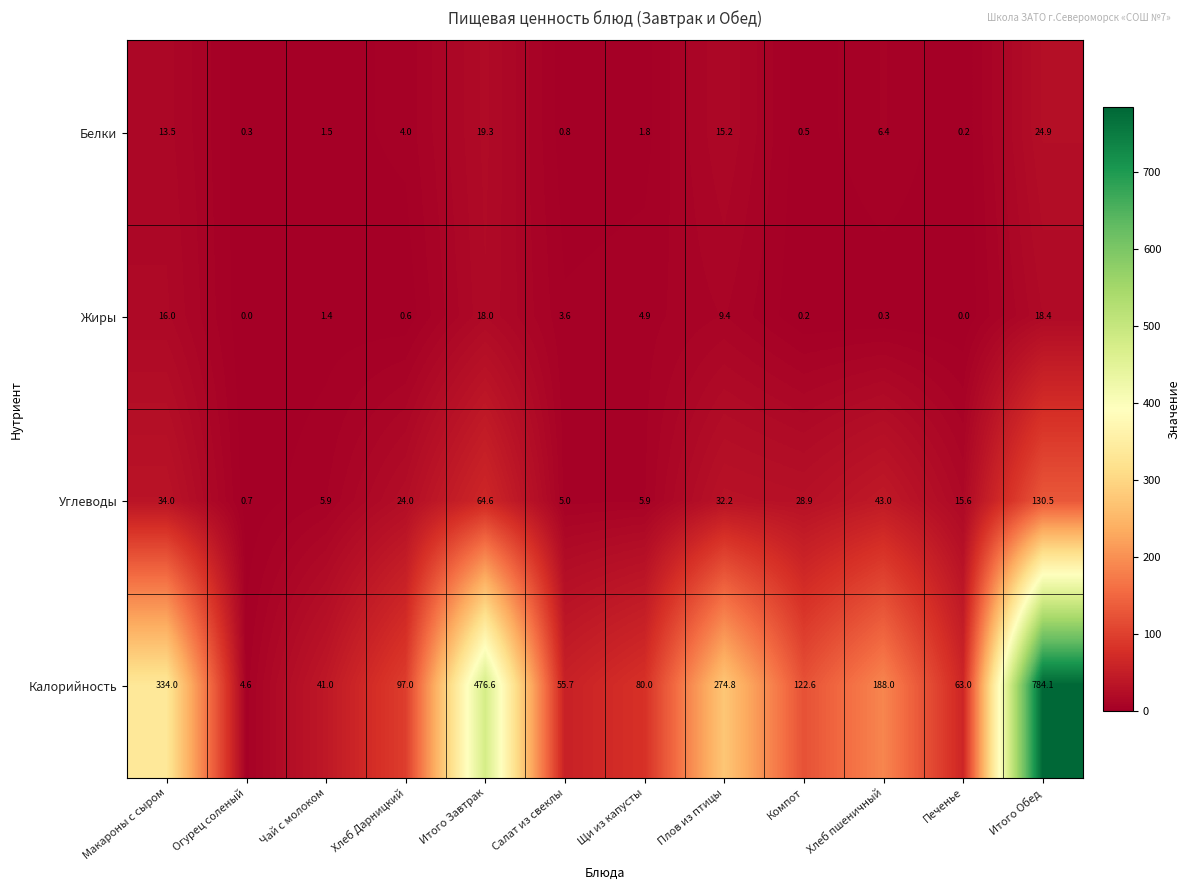

What is the highest value of the Жиры series?

18.4